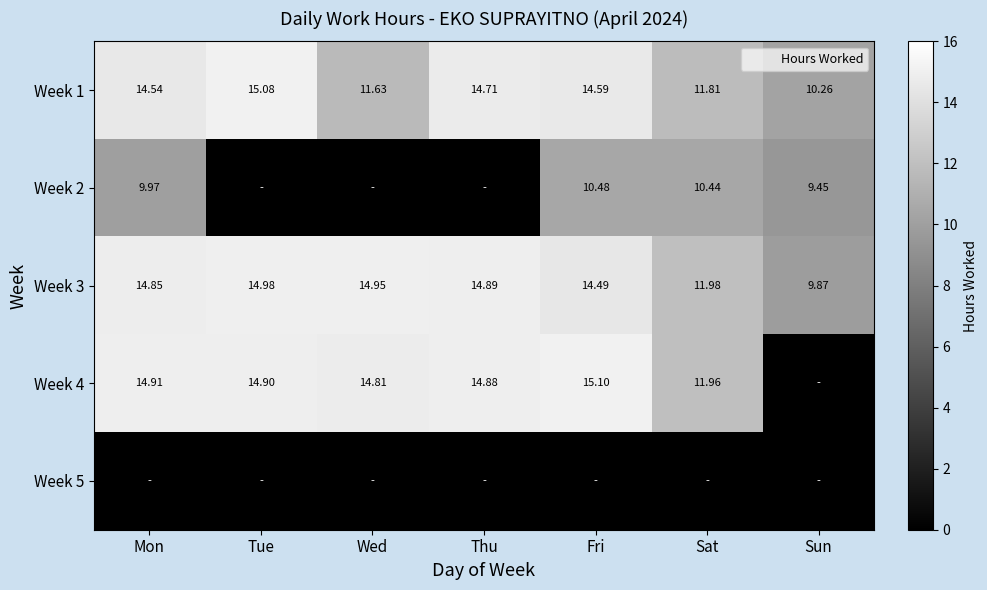

What is the total value across all series at Sun?

29.6